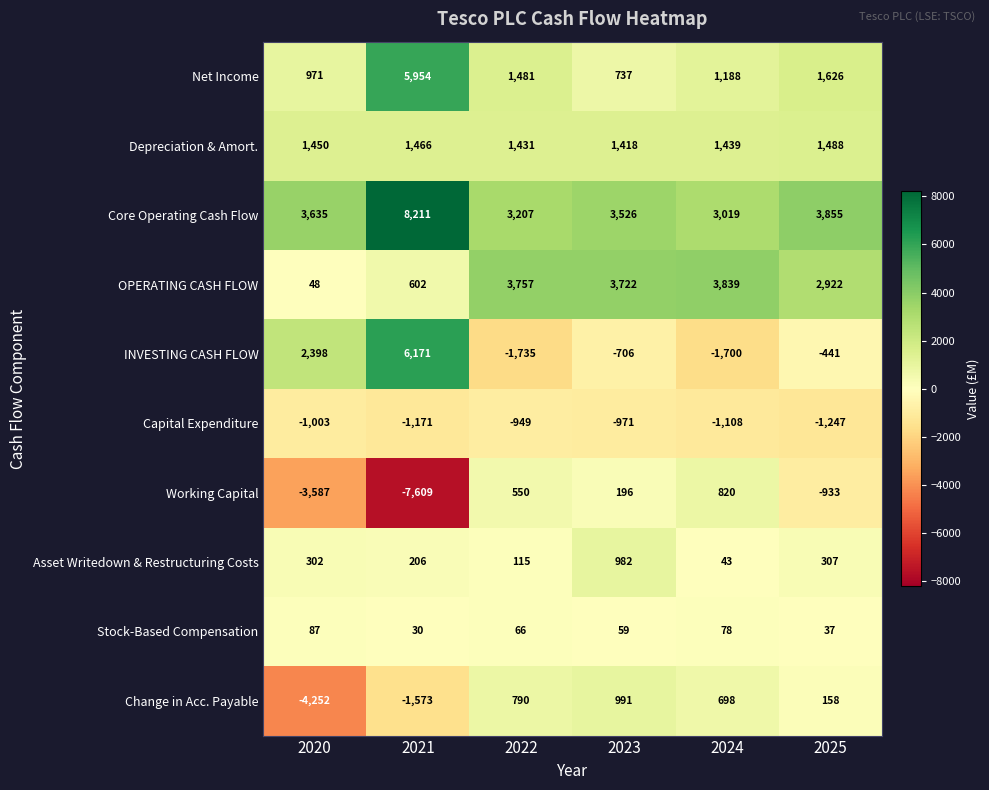

Which series has the widest spread of values?

Working Capital